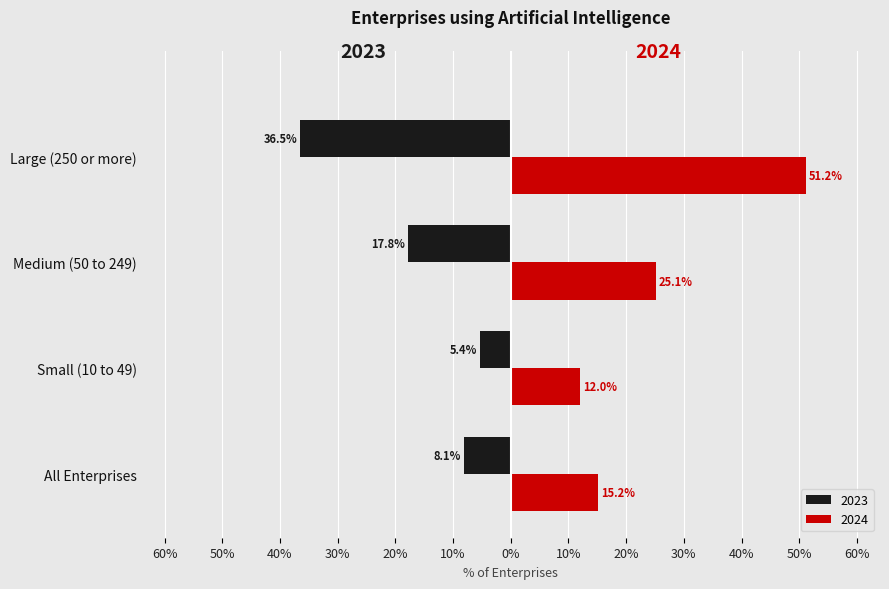

Reading right to left, extract all data points from this chart.

2023: -36.5	-17.8	-5.4	-8.1
2024: 51.2	25.1	12.0	15.2